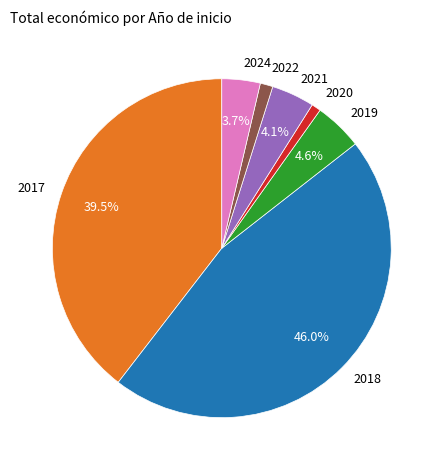

How many segments does this pie chart have?

7